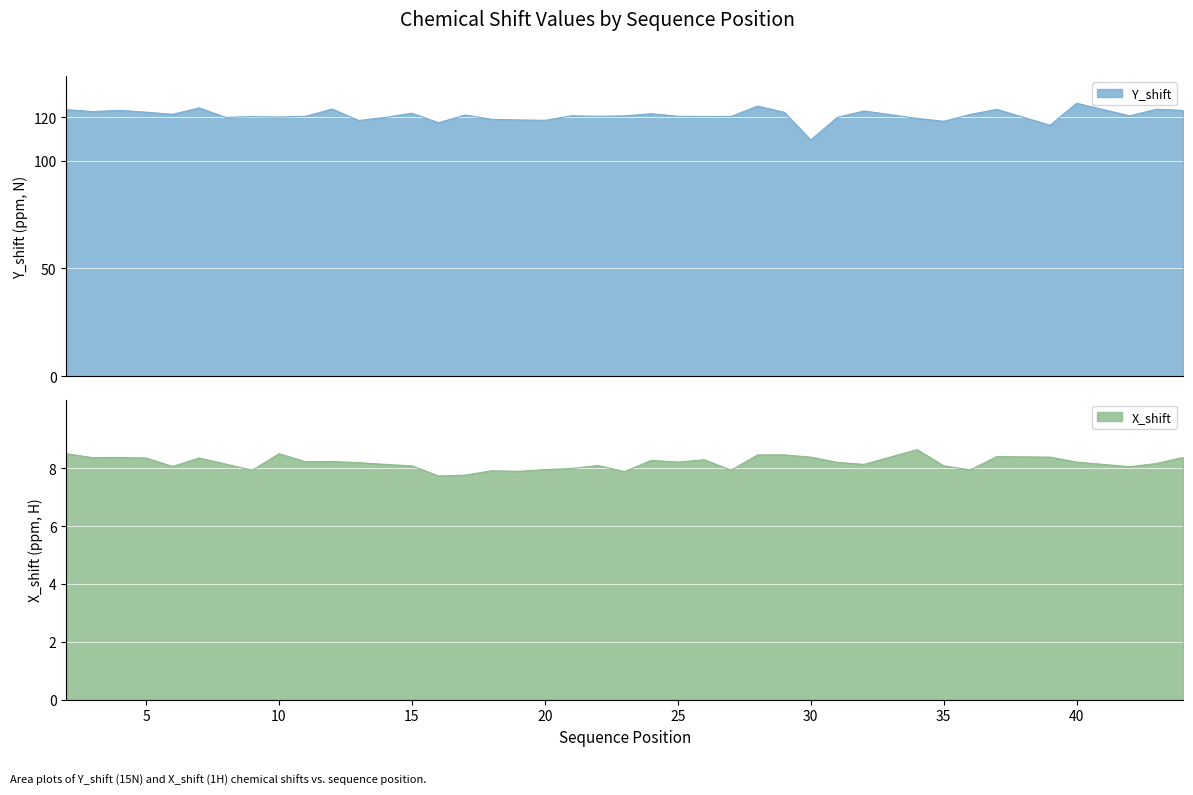

True or false: X_shift and Y_shift intersect in this chart.

False